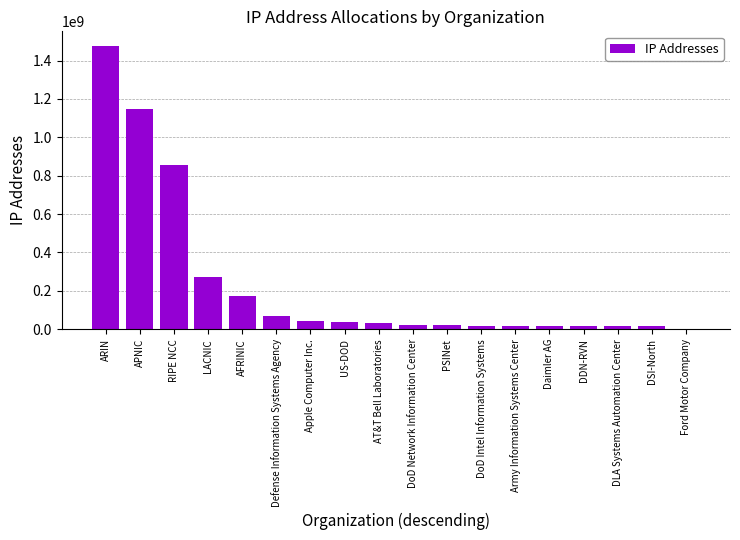

Which label corresponds to the largest value in the chart?

ARIN